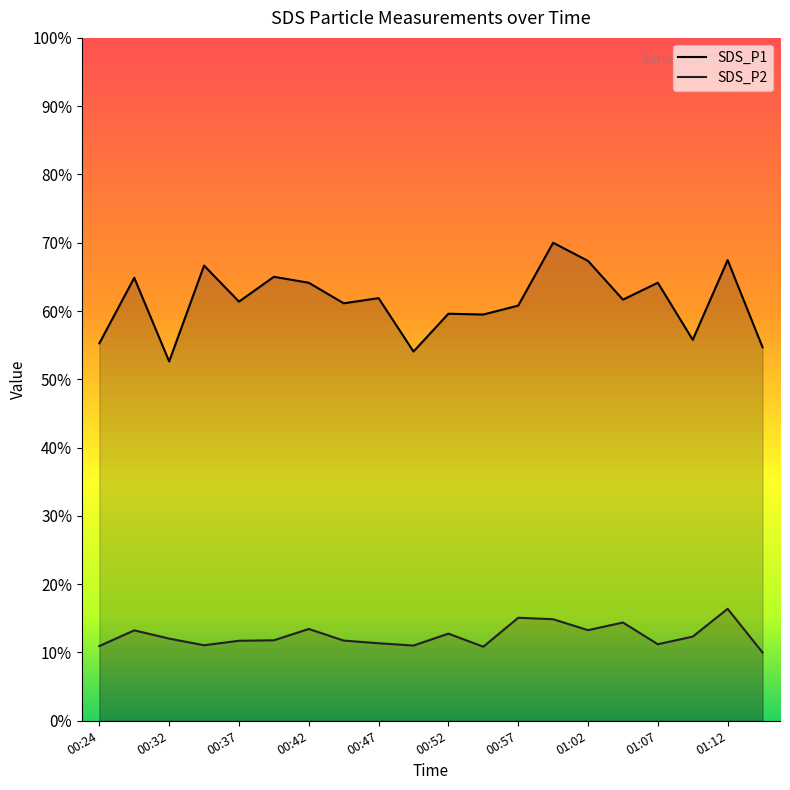

At which category is the sum across all series the highest?

00:59